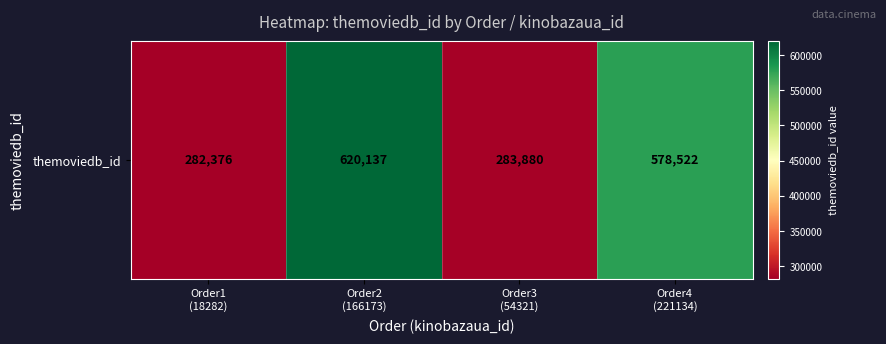

Approximately how many times larger is the value at Order4
(221134) compared to Order2
(166173)?

0.9